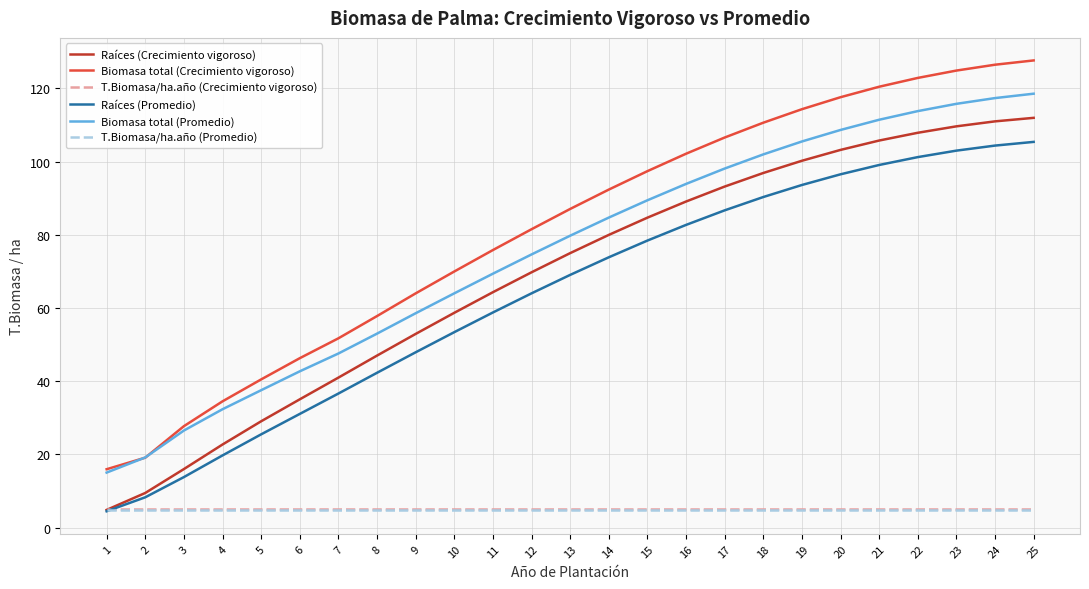

At which label does Biomasa total (Crecimiento vigoroso) first exceed 87?

13